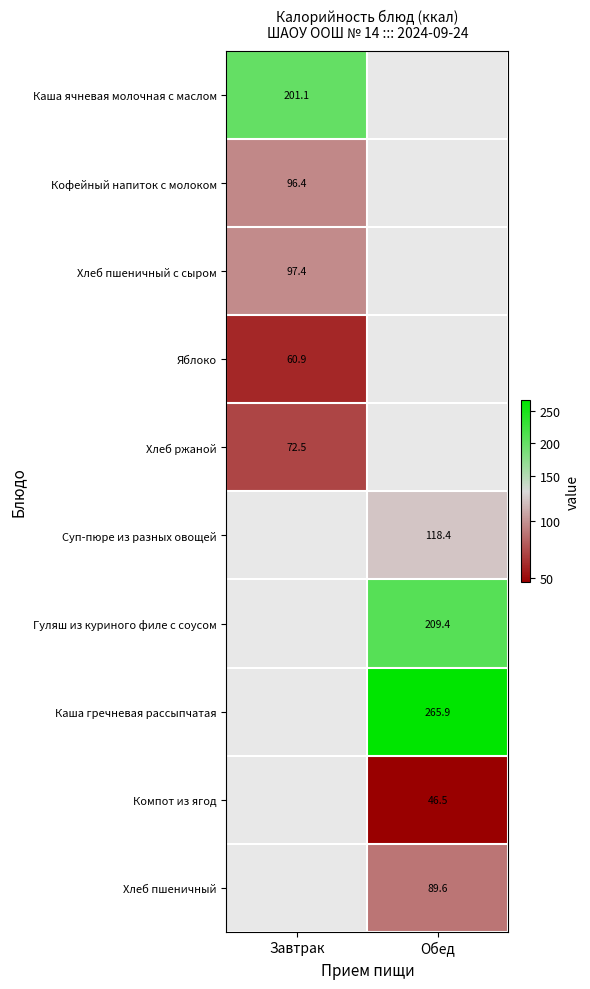

Is the value of Хлеб пшеничный с сыром at Завтрак greater than the value of Кофейный напиток с молоком at Завтрак?

Yes